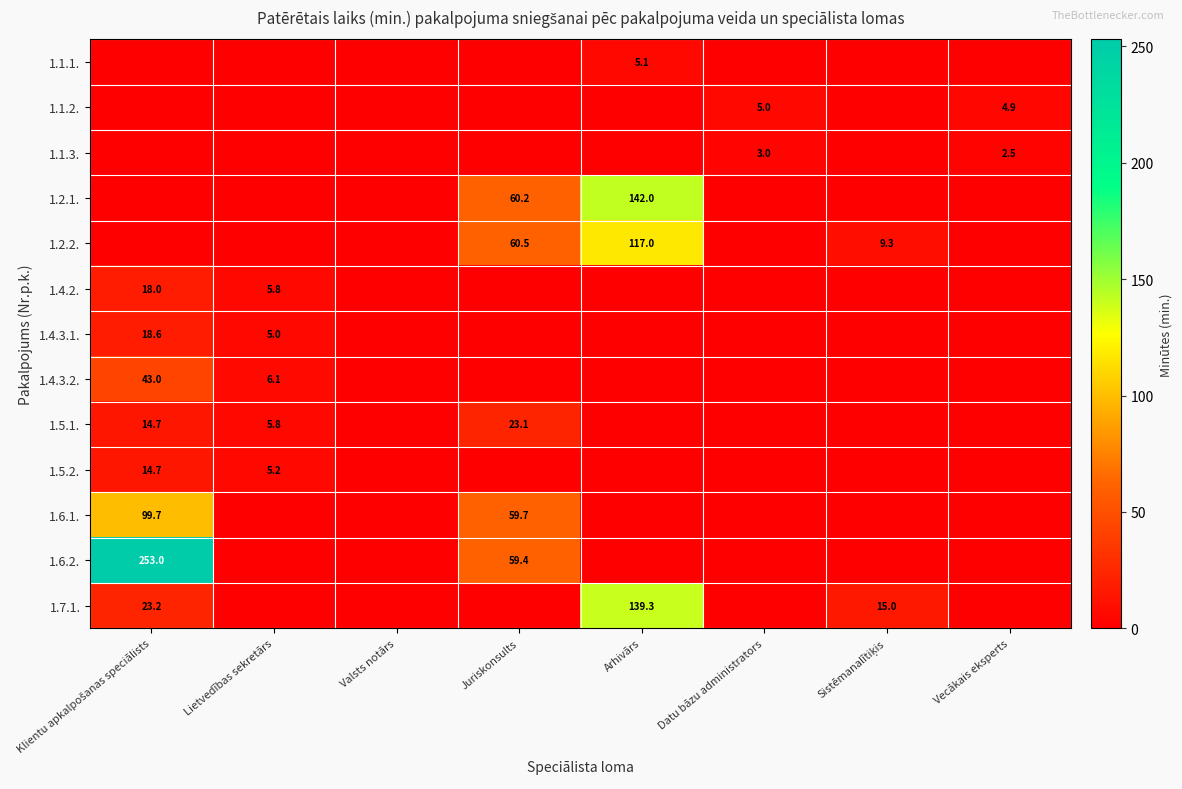

The value of 1.1.1. at Arhivārs is 5.1. True or false?

True